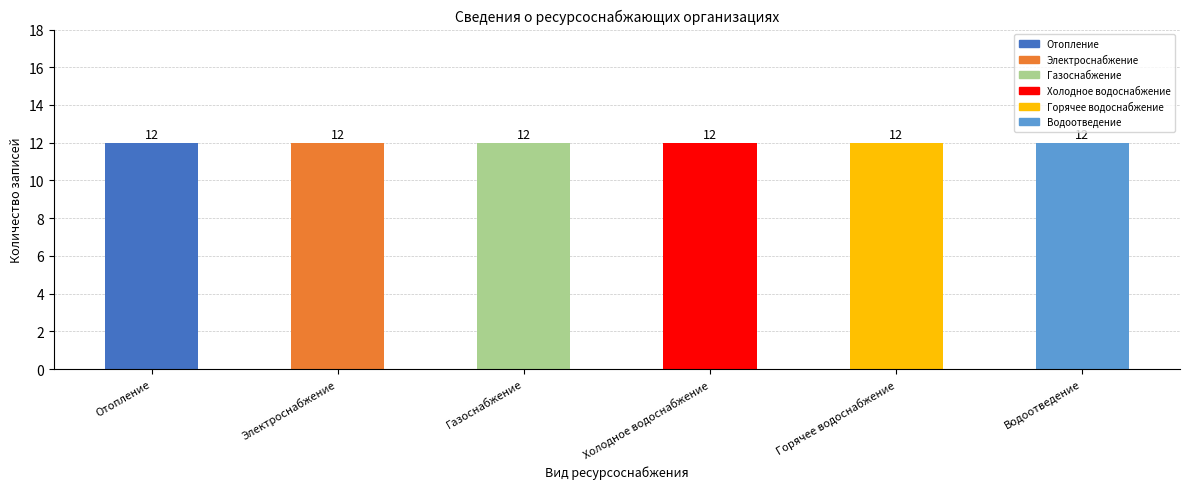

What is the label of the 5th bar from the left?

Горячее водоснабжение